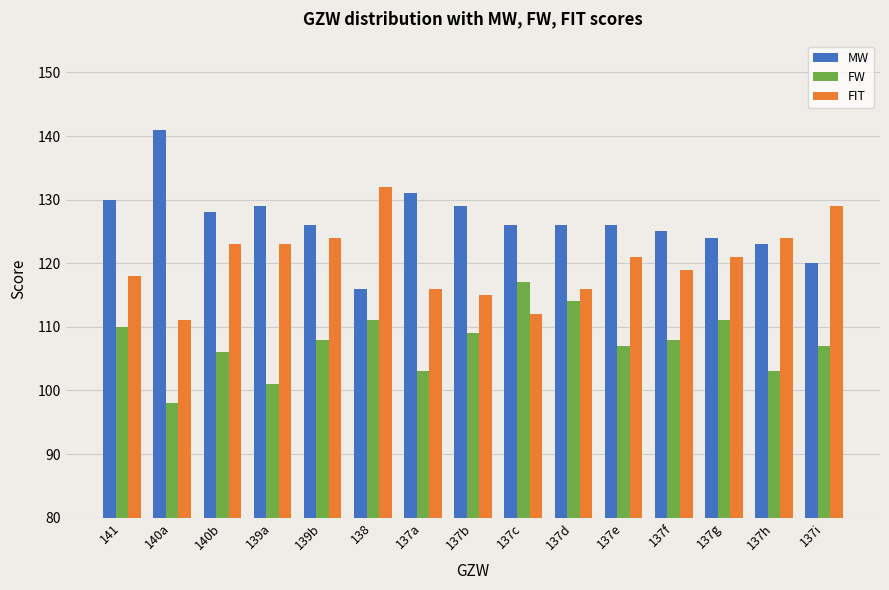

How many series are shown in this chart?

3